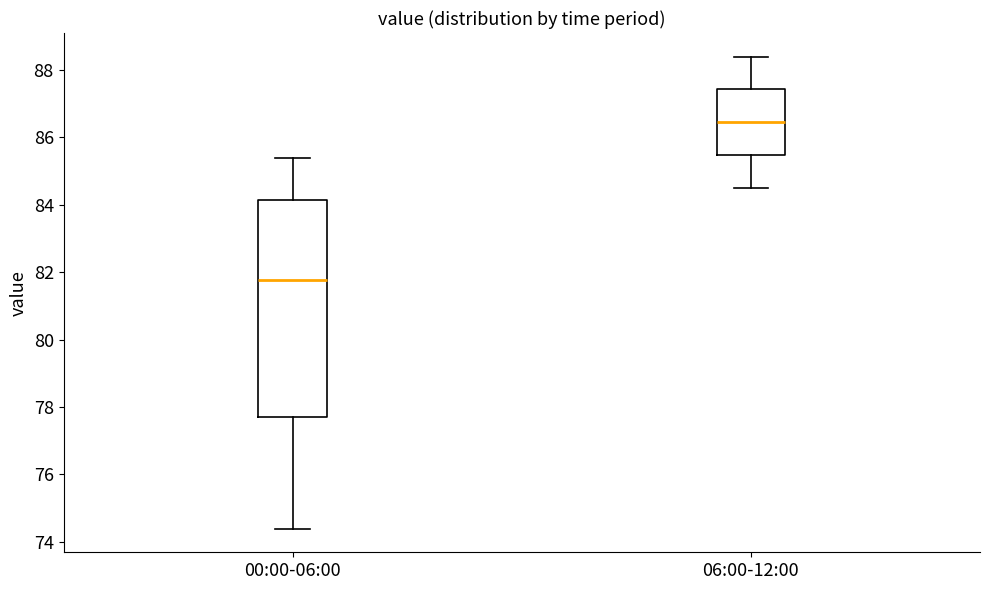

Where does the upper whisker of the box for 06:00-12:00 end on the y-axis? The values are not printed on the chart, so give them approximately, as read against the axis.

88.4